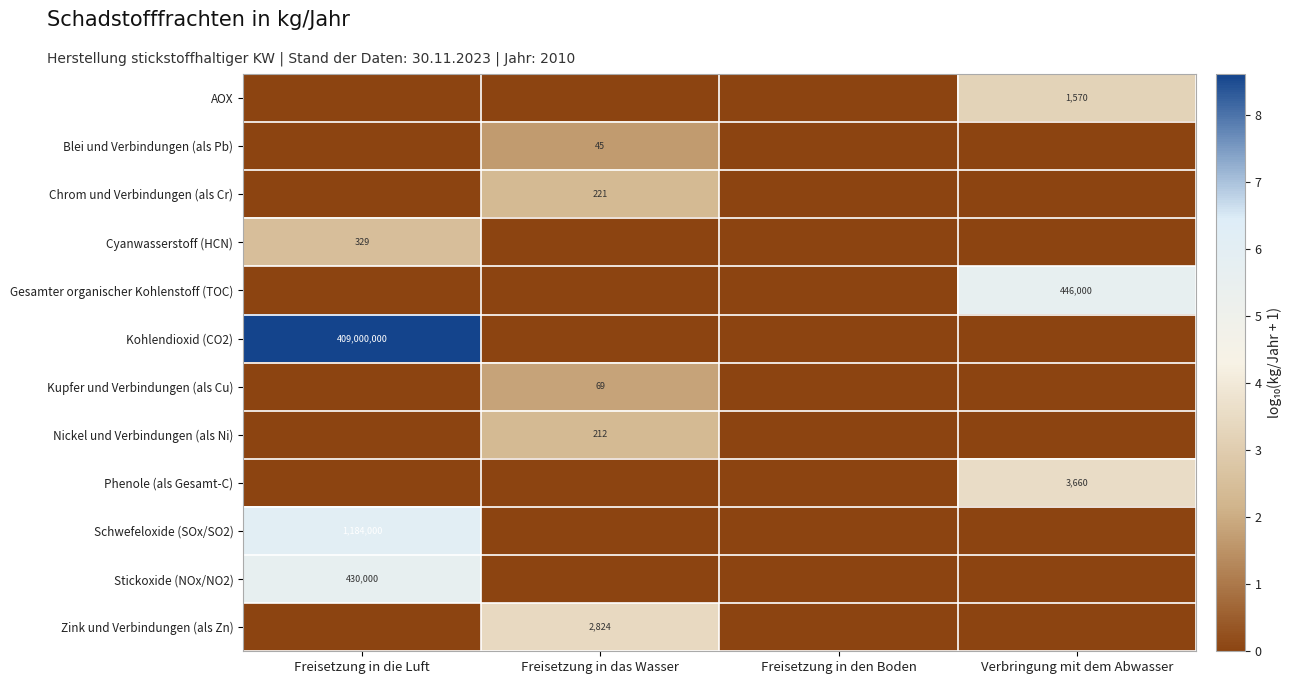

The value of Kohlendioxid (CO2) at Freisetzung in die Luft is 599007068. True or false?

False